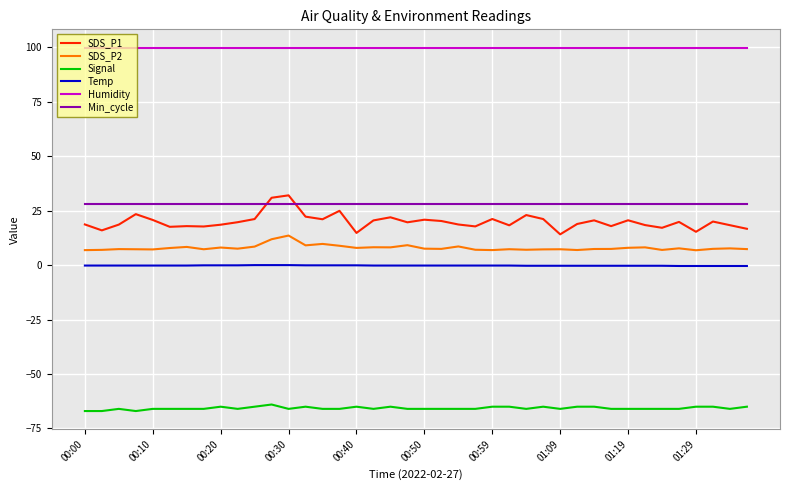

List the series in order of their peak value, lowest first.

Signal, Temp, SDS_P2, Min_cycle, SDS_P1, Humidity